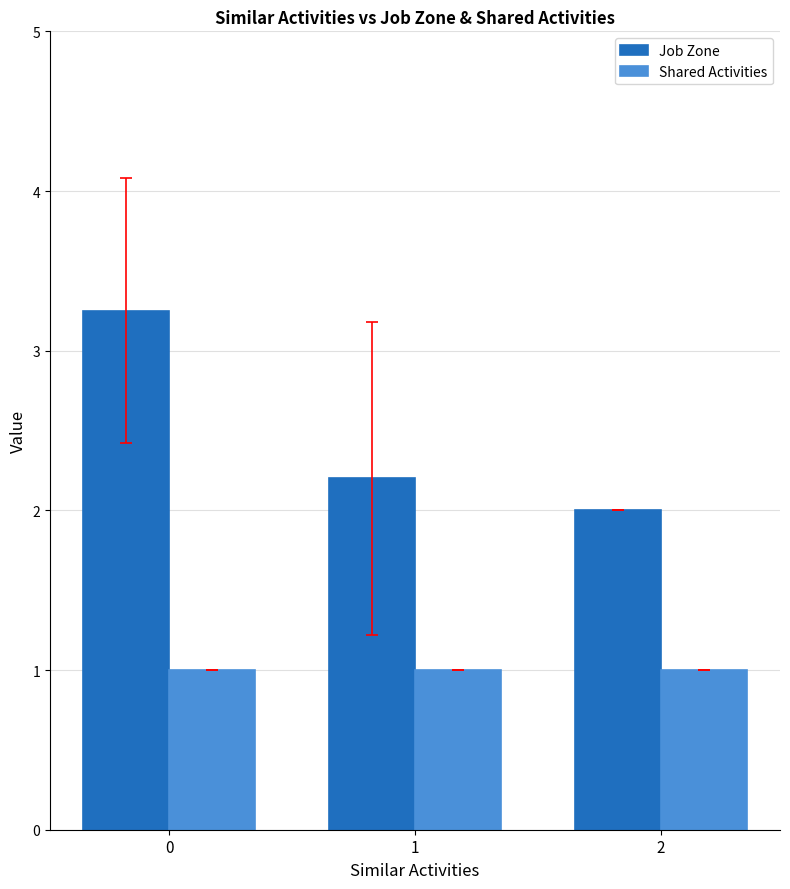

True or false: Job Zone has a value of 4.5 at 0.

False